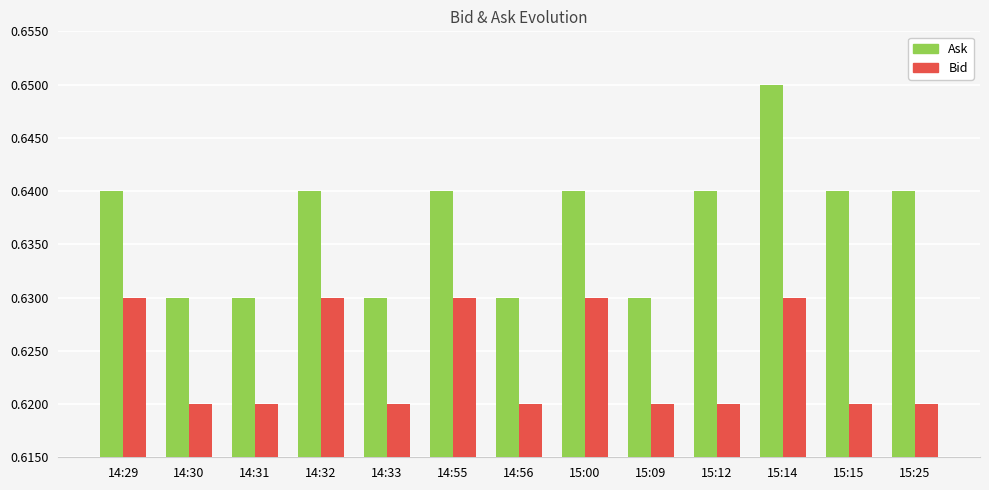

Which series has the largest range (max minus min)?

Ask